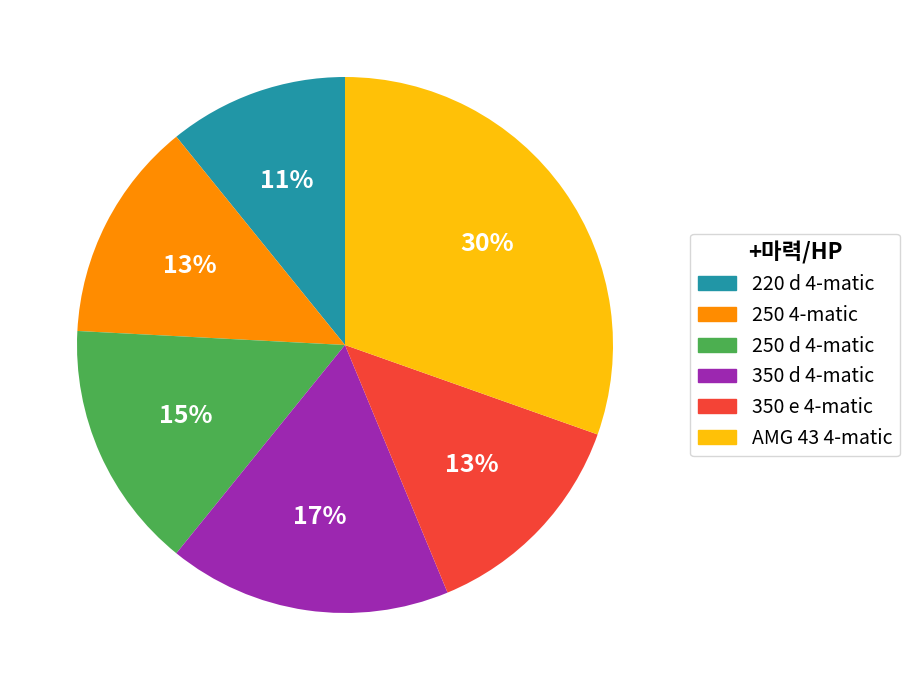

To the nearest percent, what percentage of the pie is 220 d 4-matic?

11%